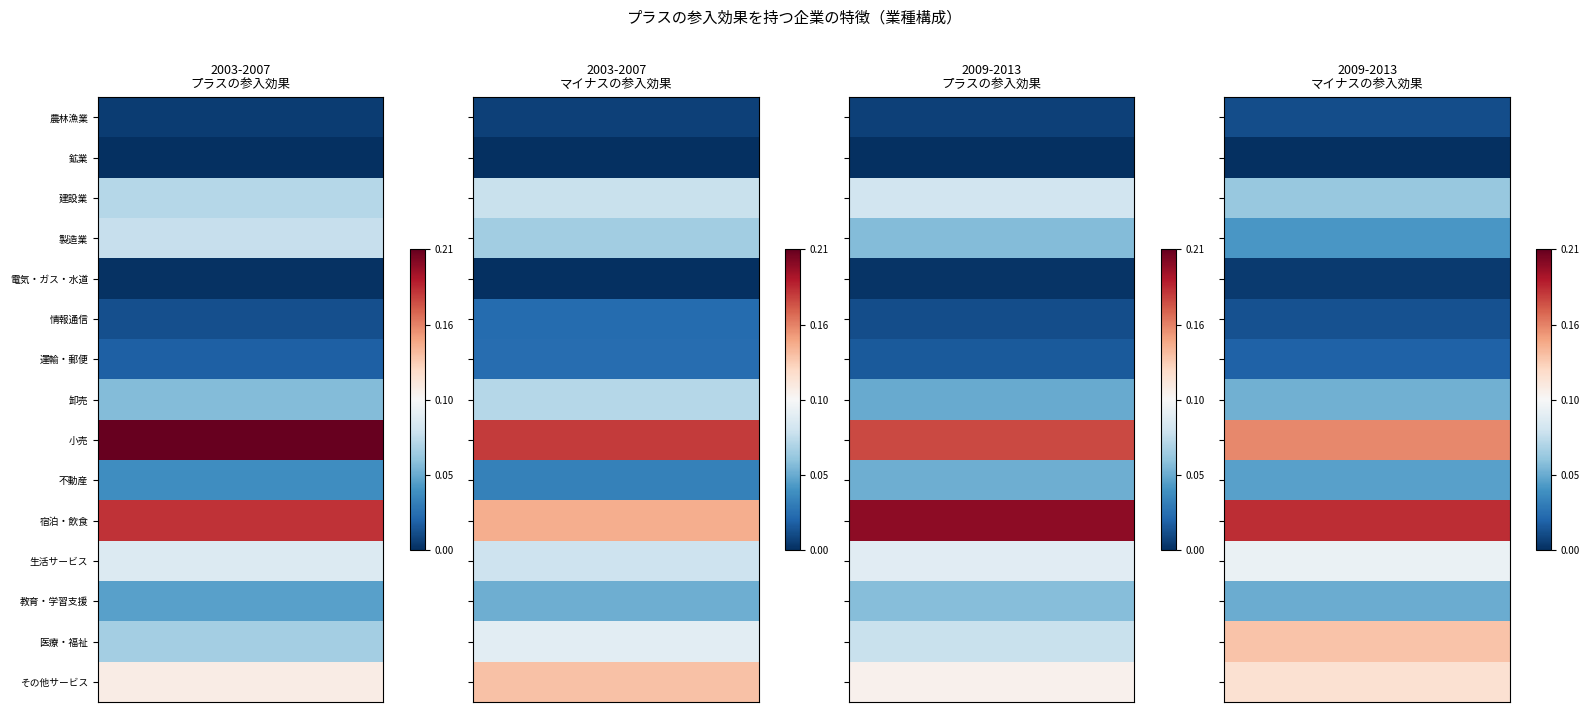

Reading left to right, extract all data points from this chart.

2003-2007 プラスの参入効果: 0.0	0.0	0.1	0.1	0.0	0.0	0.0	0.1	0.2	0.0	0.2	0.1	0.0	0.1	0.1
2003-2007 マイナスの参入効果: 0.0	0.0	0.1	0.1	0.0	0.0	0.0	0.1	0.2	0.0	0.1	0.1	0.1	0.1	0.1
2009-2013 プラスの参入効果: 0.0	0.0	0.1	0.1	0.0	0.0	0.0	0.1	0.2	0.1	0.2	0.1	0.1	0.1	0.1
2009-2013 マイナスの参入効果: 0.0	0.0	0.1	0.0	0.0	0.0	0.0	0.1	0.2	0.0	0.2	0.1	0.1	0.1	0.1